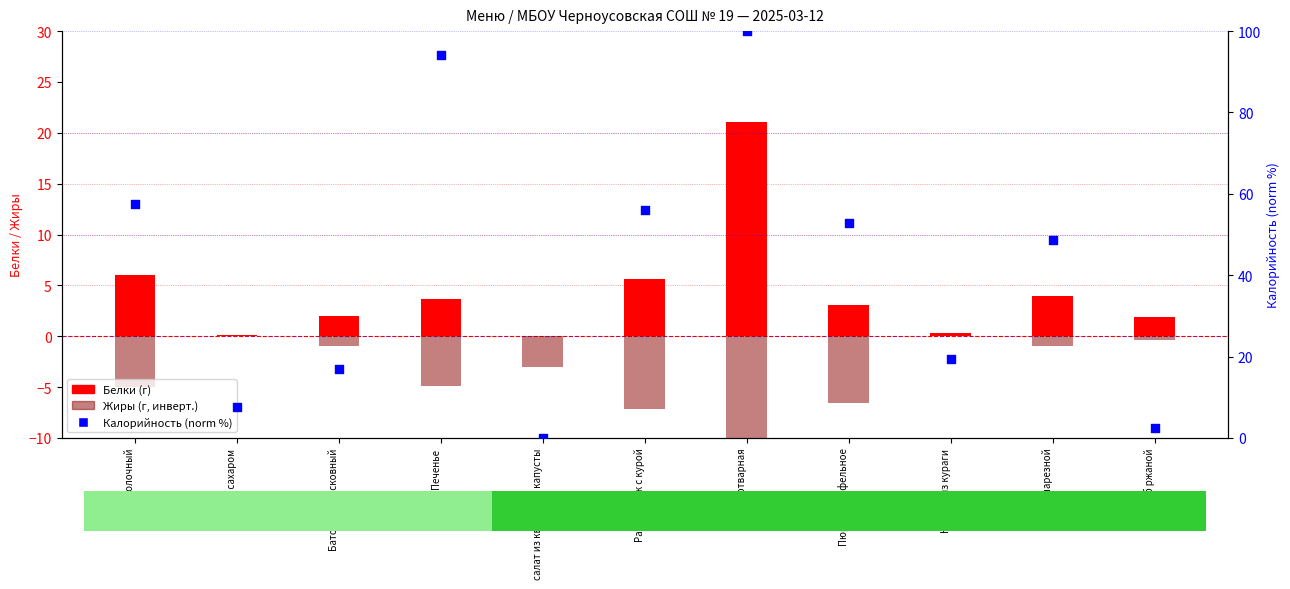

Is the value of Калорийность % at Хлеб ржаной greater than the value of Жиры (г, инверт.) at суп молочный?

Yes